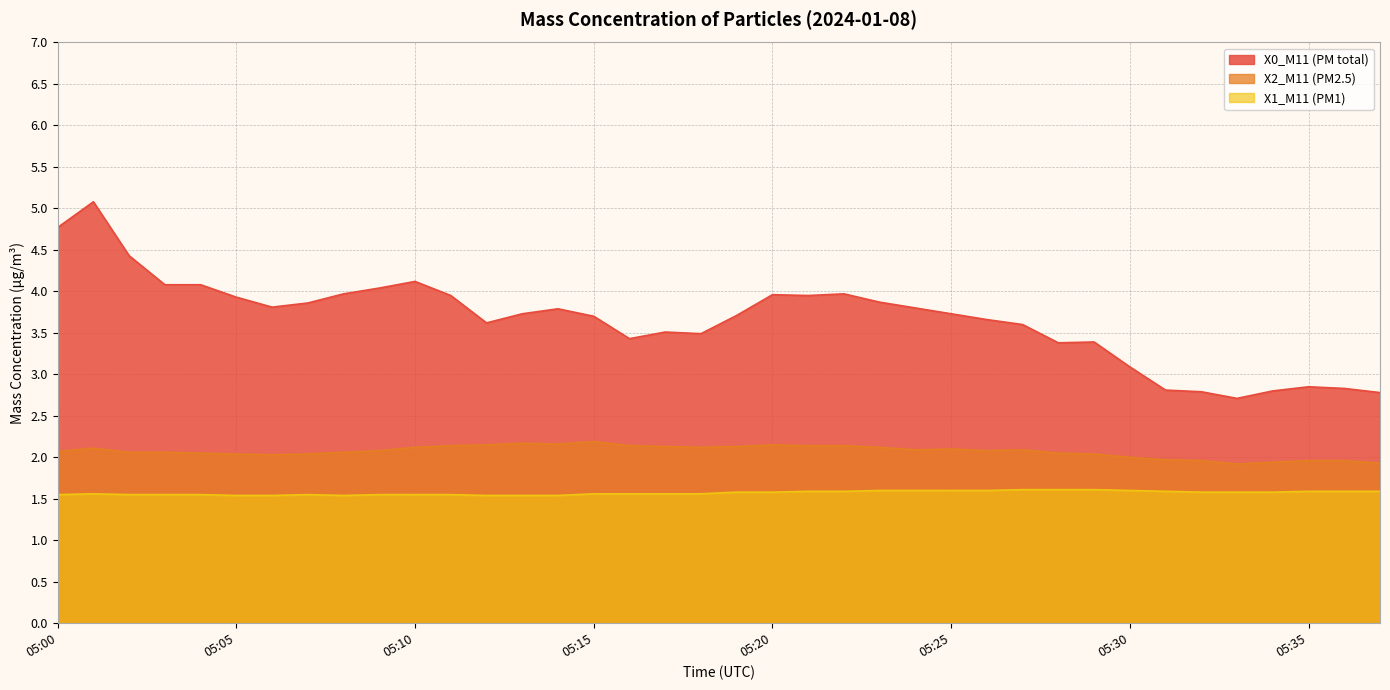

Reading left to right, list all the values displayed in this chart.

X0_M11 (PM total): 05:00=4.8	05:01=5.1	05:02=4.4	05:03=4.1	05:04=4.1	05:05=3.9	05:06=3.8	05:07=3.9	05:08=4.0	05:09=4.0	05:10=4.1	05:11=4.0	05:12=3.6	05:13=3.7	05:14=3.8	05:15=3.7	05:16=3.4	05:17=3.5	05:18=3.5	05:19=3.7	05:20=4.0	05:21=4.0	05:22=4.0	05:23=3.9	05:24=3.8	05:25=3.7	05:26=3.7	05:27=3.6	05:28=3.4	05:29=3.4	05:30=3.1	05:31=2.8	05:32=2.8	05:33=2.7	05:34=2.8	05:35=2.9	05:36=2.8	05:37=2.8
X2_M11 (PM2.5): 05:00=2.1	05:01=2.1	05:02=2.1	05:03=2.1	05:04=2.0	05:05=2.0	05:06=2.0	05:07=2.0	05:08=2.1	05:09=2.1	05:10=2.1	05:11=2.1	05:12=2.1	05:13=2.2	05:14=2.2	05:15=2.2	05:16=2.1	05:17=2.1	05:18=2.1	05:19=2.1	05:20=2.1	05:21=2.1	05:22=2.1	05:23=2.1	05:24=2.1	05:25=2.1	05:26=2.1	05:27=2.1	05:28=2.0	05:29=2.0	05:30=2.0	05:31=2.0	05:32=2.0	05:33=1.9	05:34=1.9	05:35=2.0	05:36=2.0	05:37=1.9
X1_M11 (PM1): 05:00=1.6	05:01=1.6	05:02=1.6	05:03=1.6	05:04=1.6	05:05=1.5	05:06=1.5	05:07=1.6	05:08=1.5	05:09=1.6	05:10=1.6	05:11=1.6	05:12=1.5	05:13=1.5	05:14=1.5	05:15=1.6	05:16=1.6	05:17=1.6	05:18=1.6	05:19=1.6	05:20=1.6	05:21=1.6	05:22=1.6	05:23=1.6	05:24=1.6	05:25=1.6	05:26=1.6	05:27=1.6	05:28=1.6	05:29=1.6	05:30=1.6	05:31=1.6	05:32=1.6	05:33=1.6	05:34=1.6	05:35=1.6	05:36=1.6	05:37=1.6